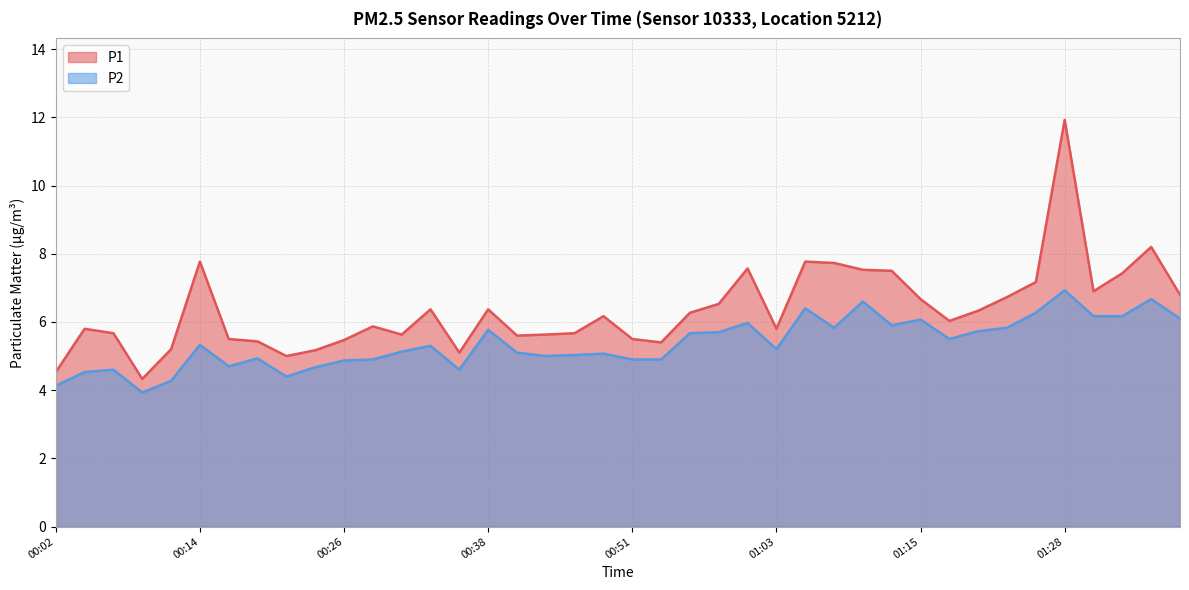

Which series changed the most between 00:58 and 01:23?

P1